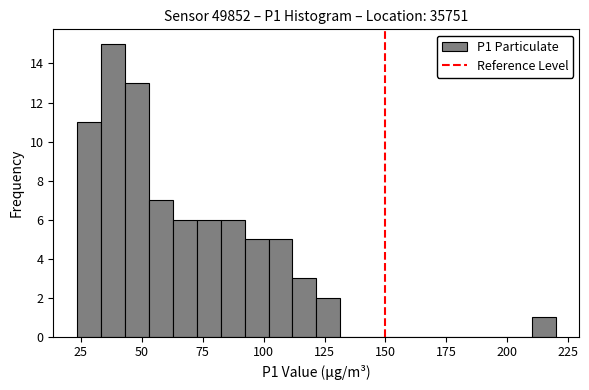

Read against the x-axis, roughly where is the centre of the tallest bar?

40